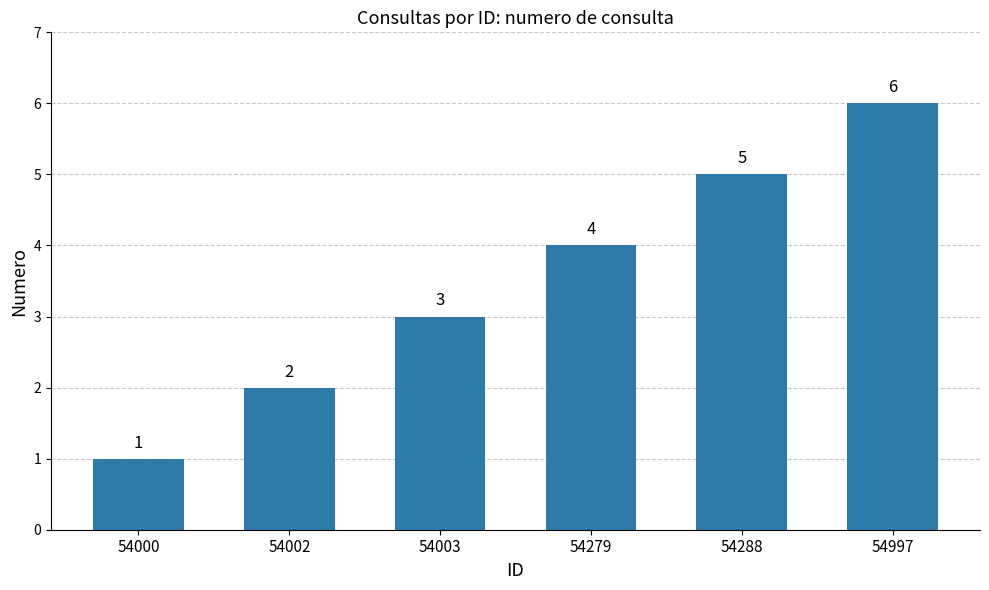

At which label is the value closest to 3?

54003